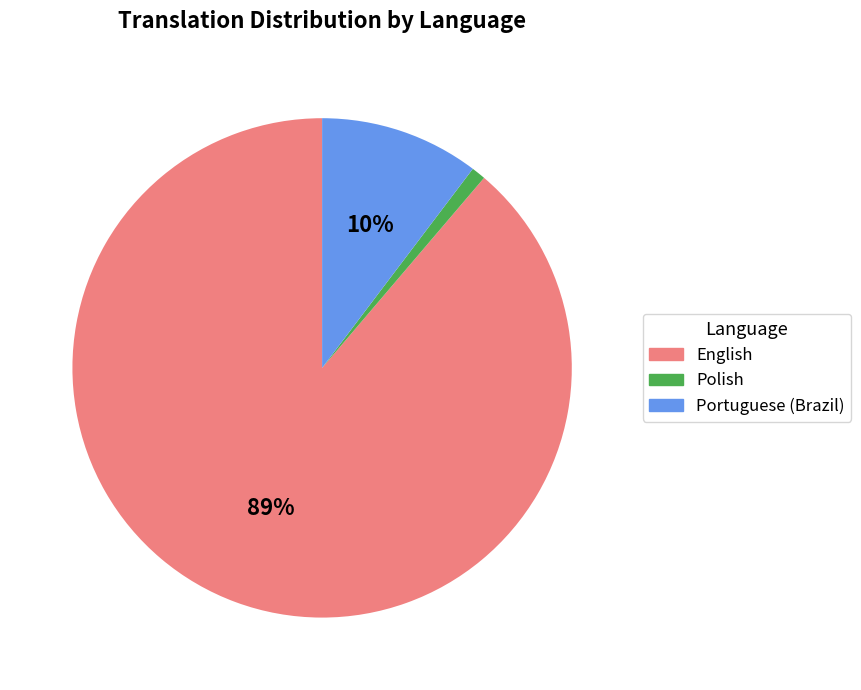

How many segments does this pie chart have?

3